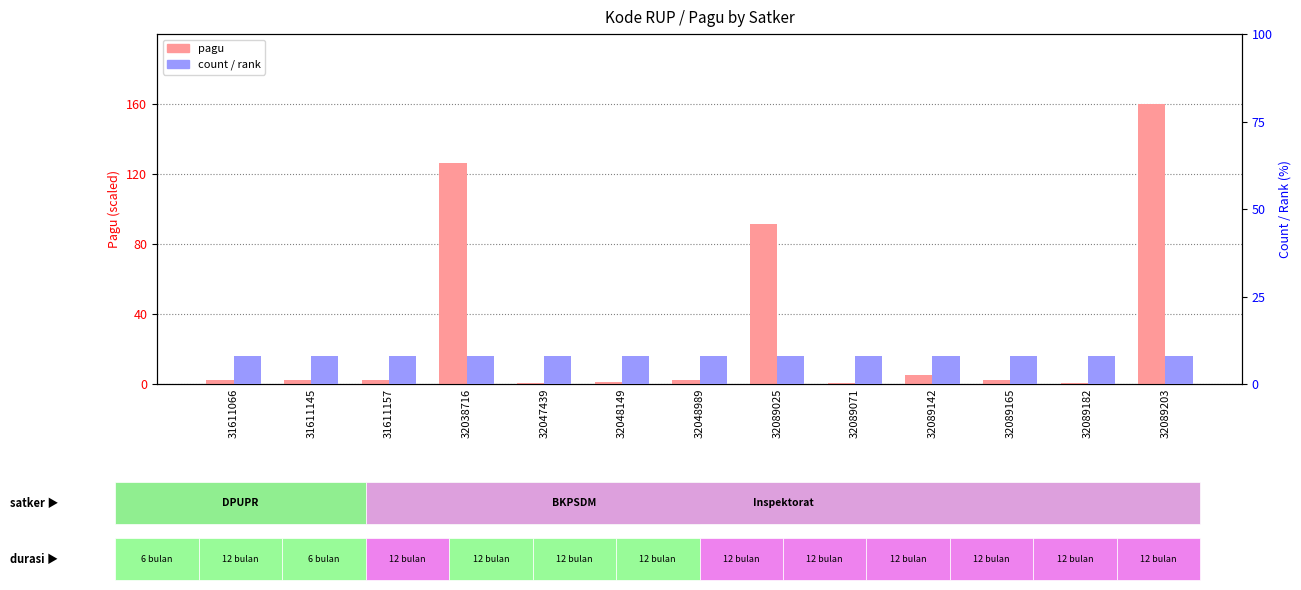

Reading right to left, what are all the values shown in this chart?

pagu: 160.0	0.4	2.4	5.1	0.5	91.2	2.4	1.1	0.3	126.5	2.5	2.5	2.2
count (rank): 8.0	8.0	8.0	8.0	8.0	8.0	8.0	8.0	8.0	8.0	8.0	8.0	8.0